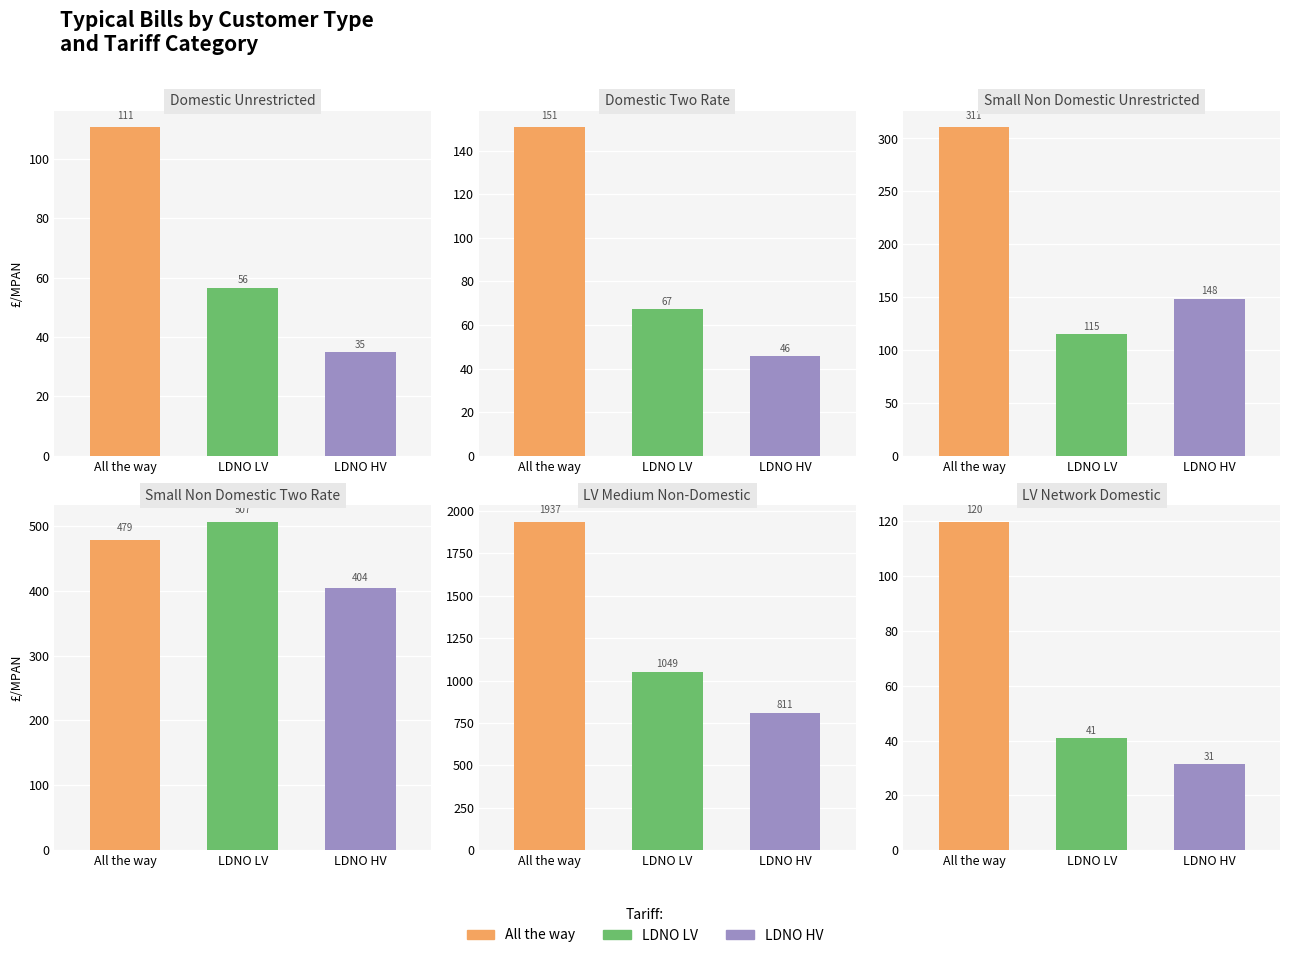

Between All the way and LDNO LV, which series saw the biggest shift?

LV Medium Non-Domestic